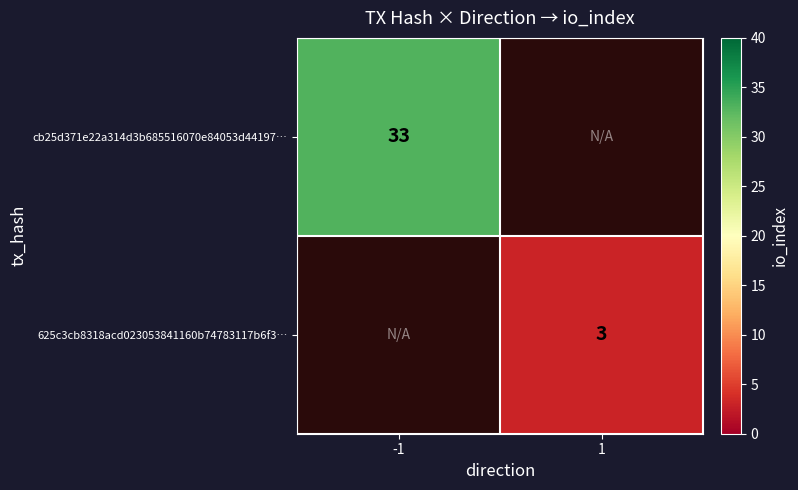

Is the value of 625c3cb8318acd023053841160b74783117b6f3… at 1 greater than the value of cb25d371e22a314d3b685516070e84053d44197… at -1?

No